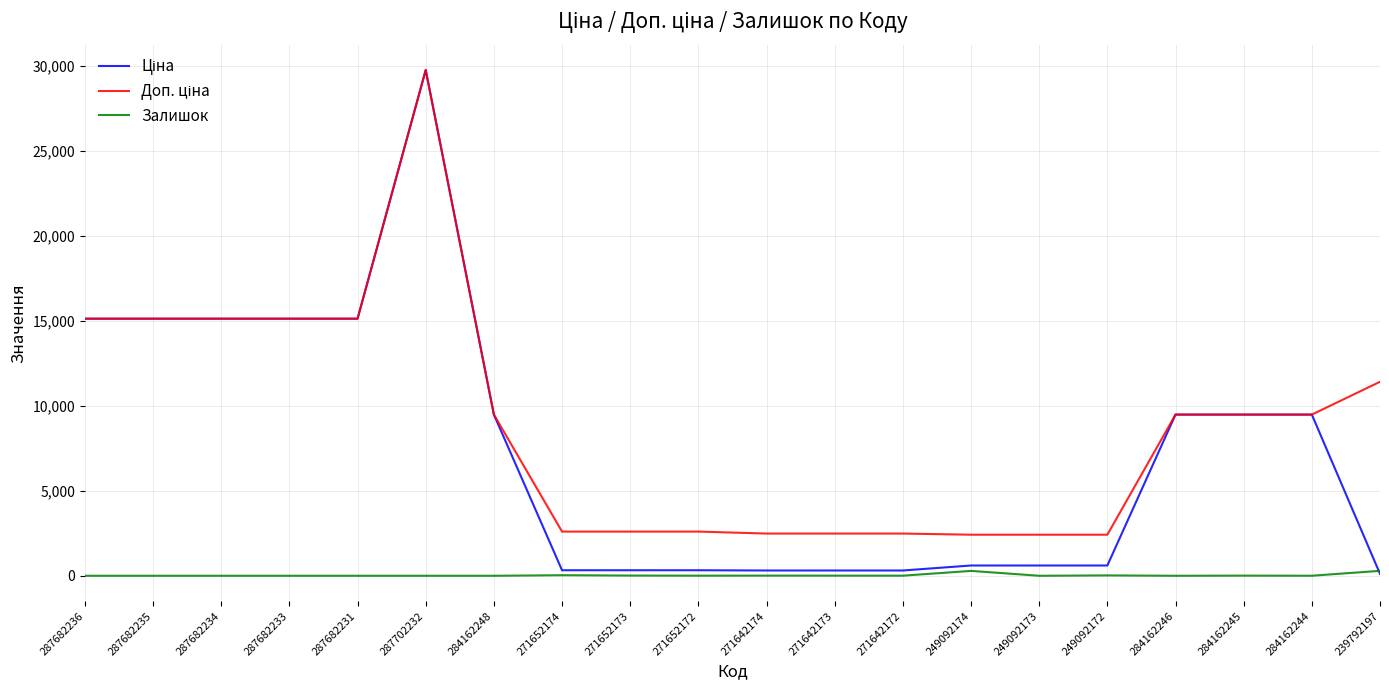

At which category is the sum across all series the highest?

287702232